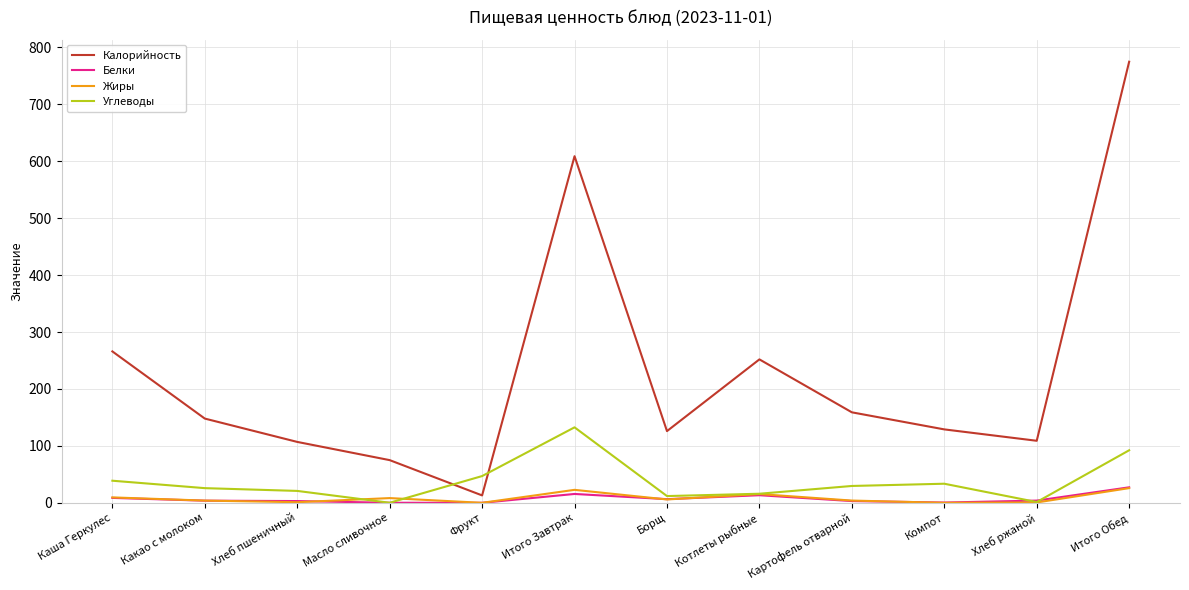

What position from the left is Хлеб пшеничный?

3